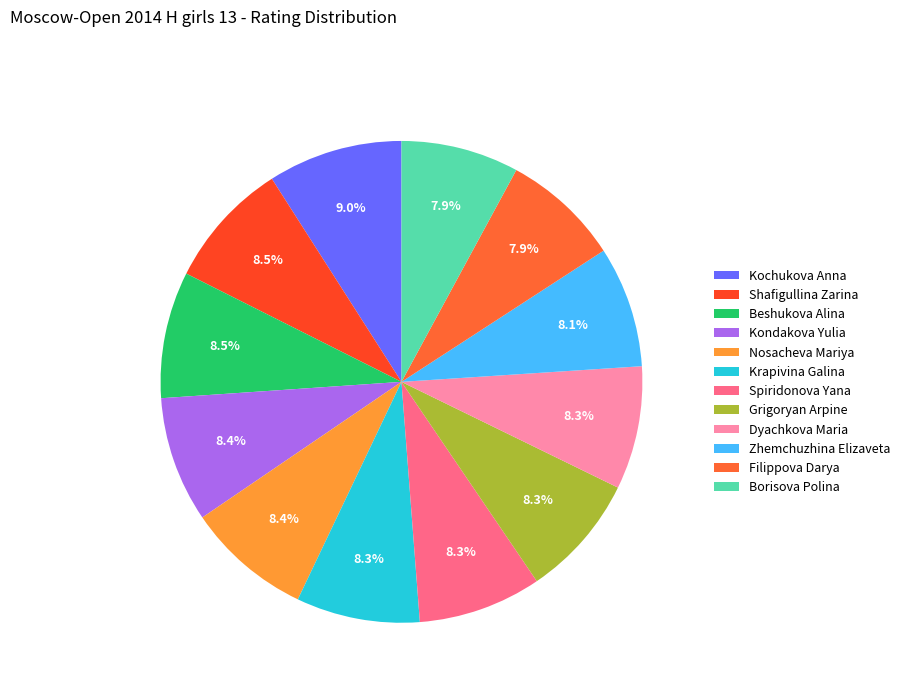

Count the number of slices in the pie.

12